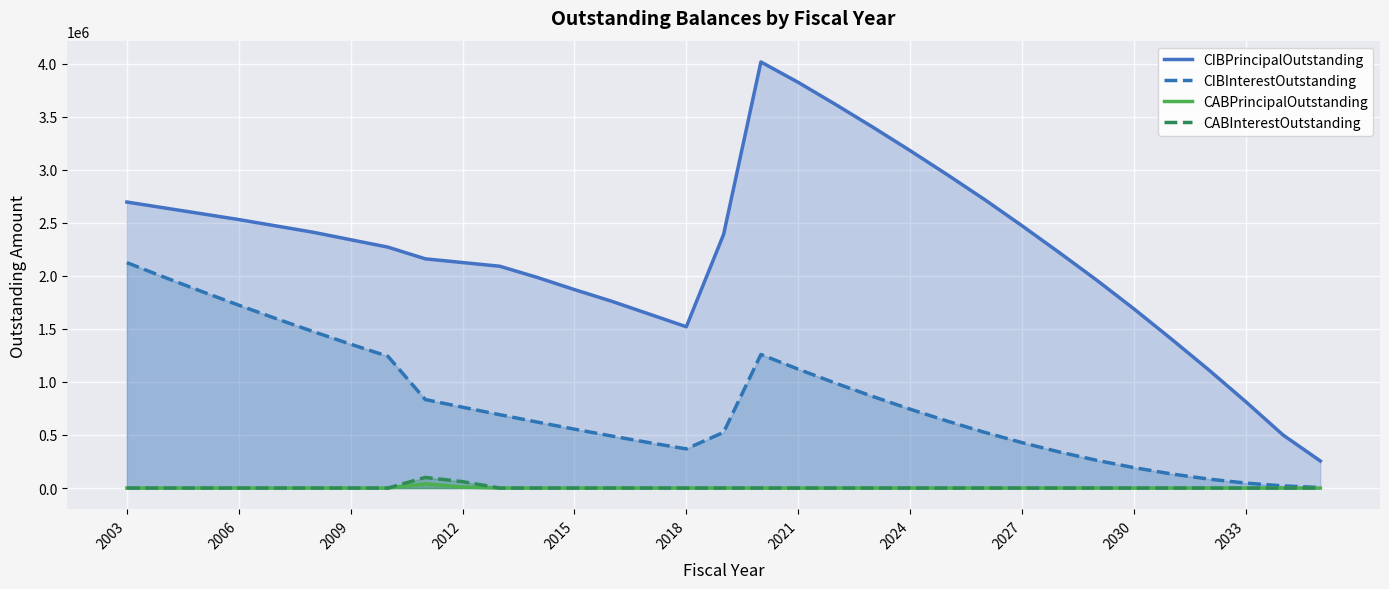

Is it true that CABPrincipalOutstanding equals 0.0 at 2018?

True